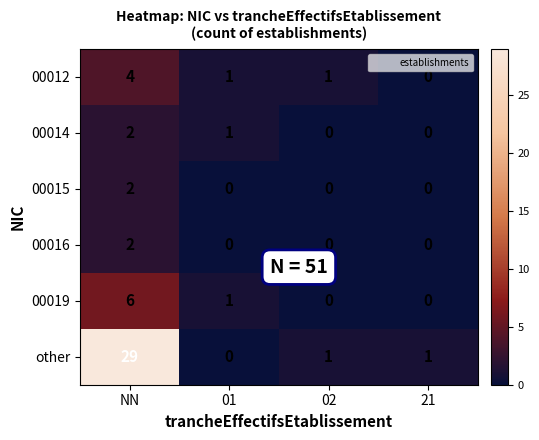

What is the total value across all series at 02?

2